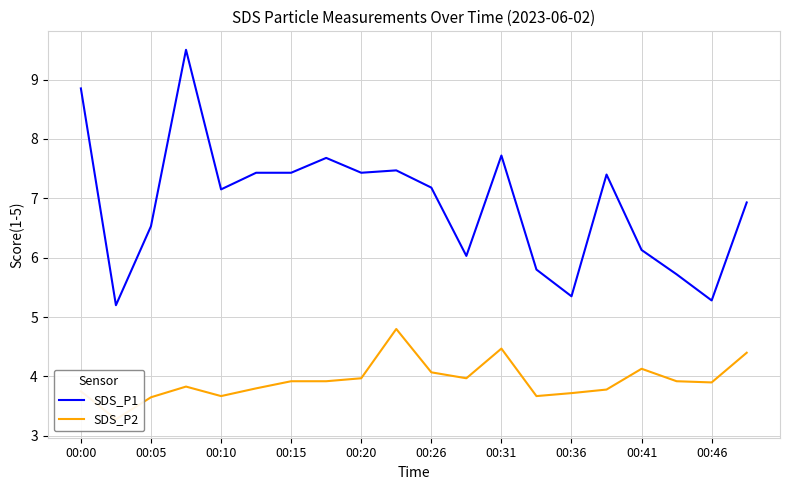

At which label does SDS_P1 first exceed 7?

00:00